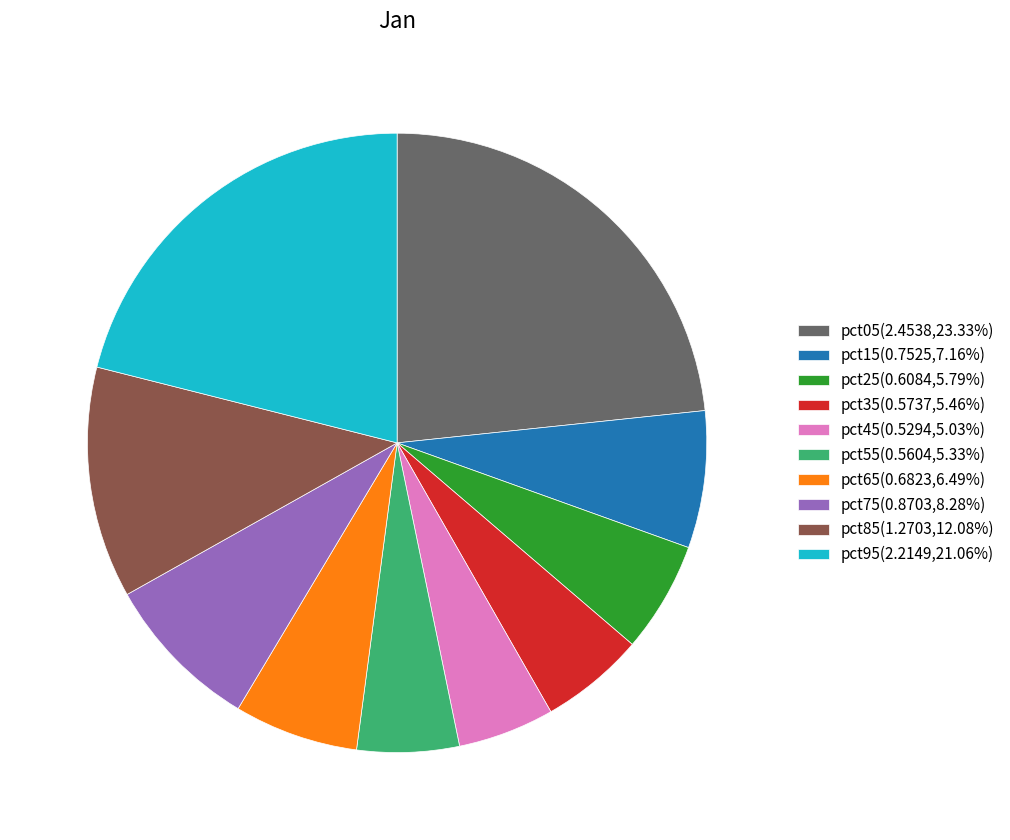

Does pct65 account for over 50% of the chart?

No